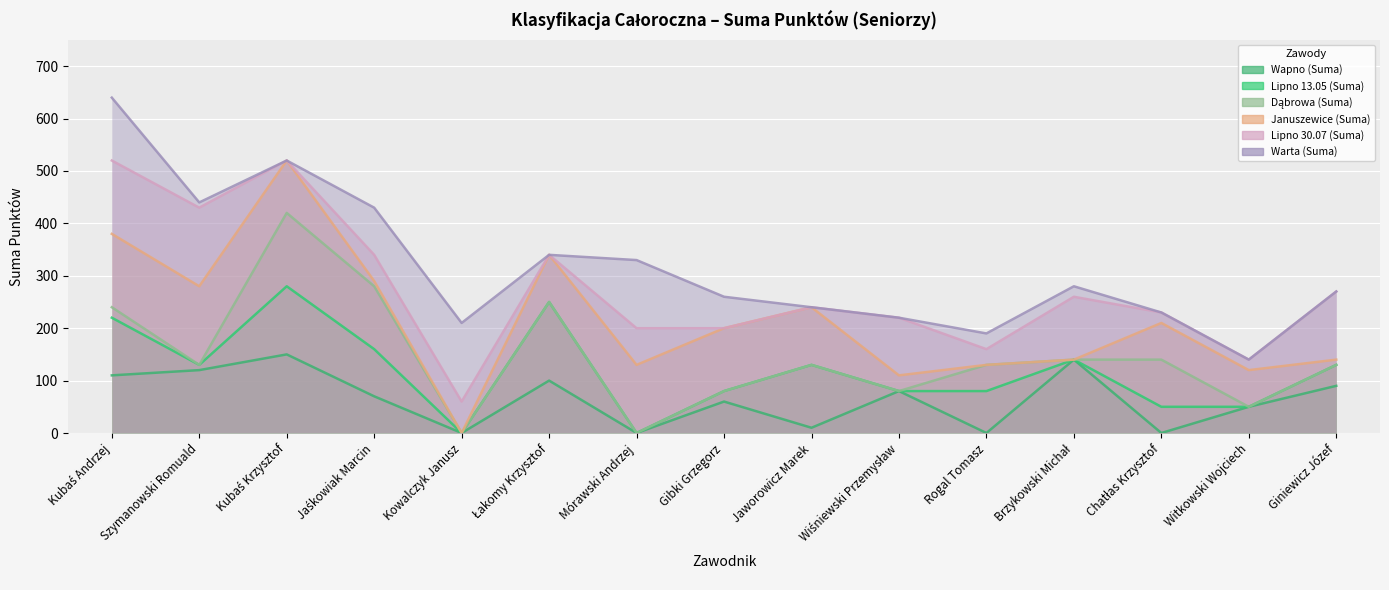

What is the label of the 6th point from the left?

Łakomy Krzysztof